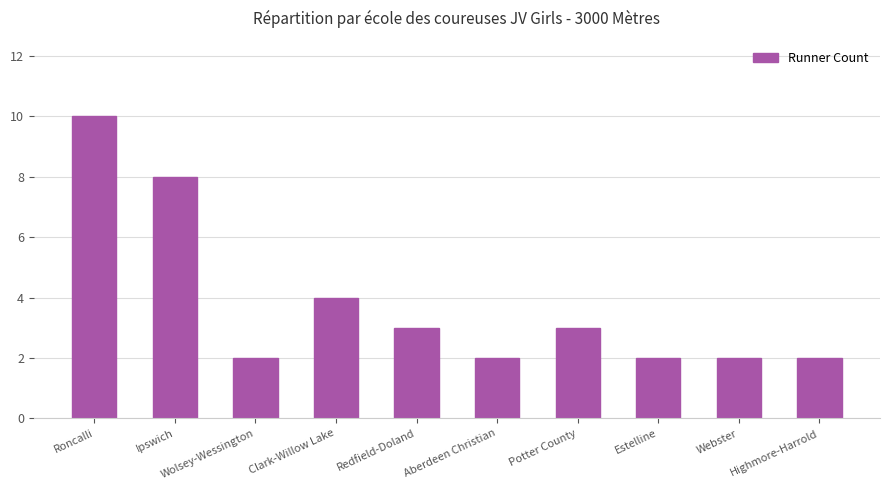

What is the greatest value displayed?

10